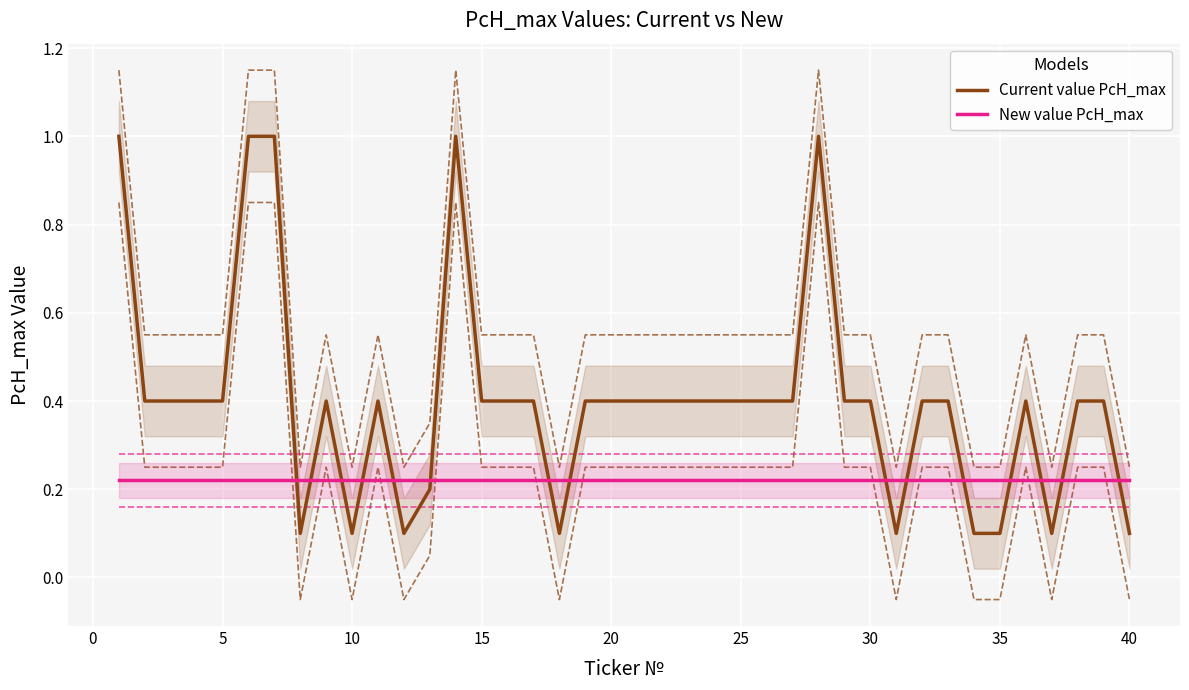

Is the value of Current value PcH_max at 20 greater than the value of New value PcH_max at 5?

Yes